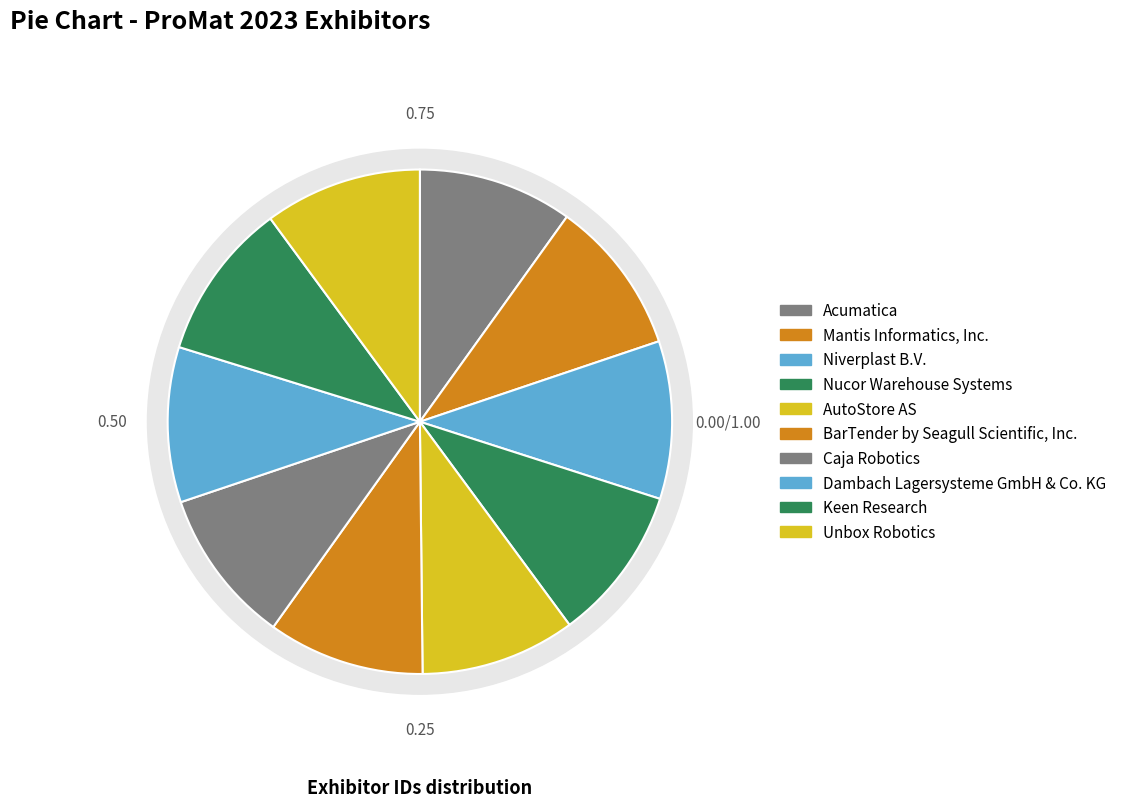

Does any single category account for the majority?

No